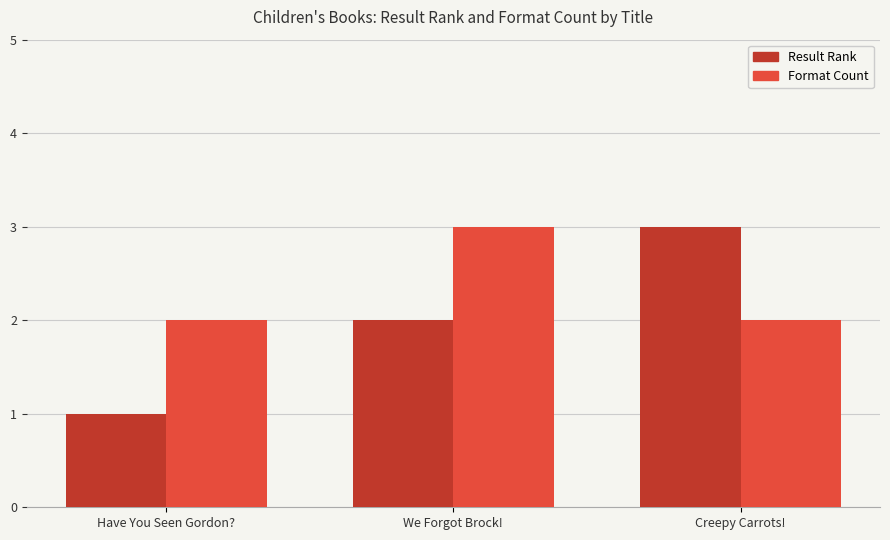

What is the difference between the highest and lowest values at Have You Seen Gordon??

1